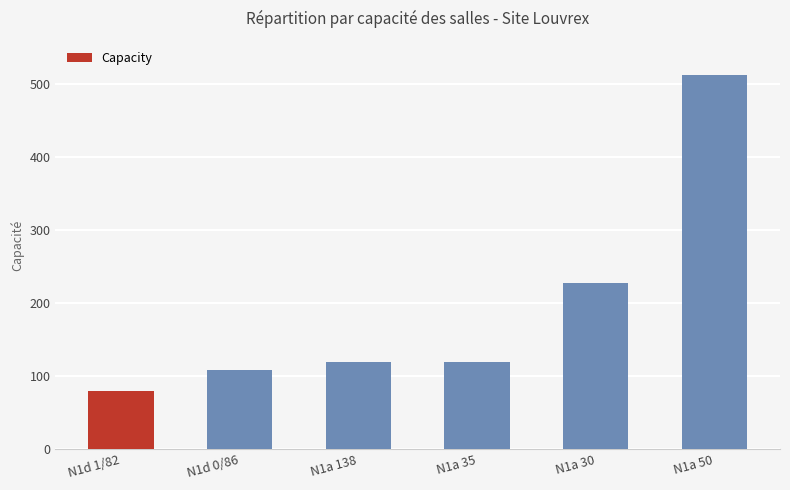

Which has a higher value, N1a 50 or N1a 35?

N1a 50